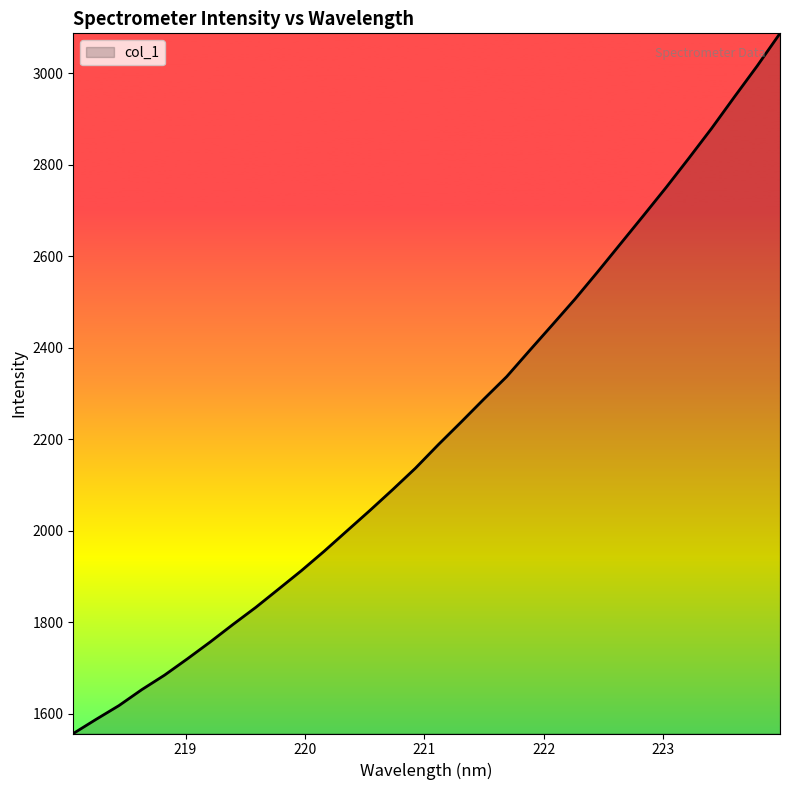

What is the difference between the maximum and minimum values?

1530.2